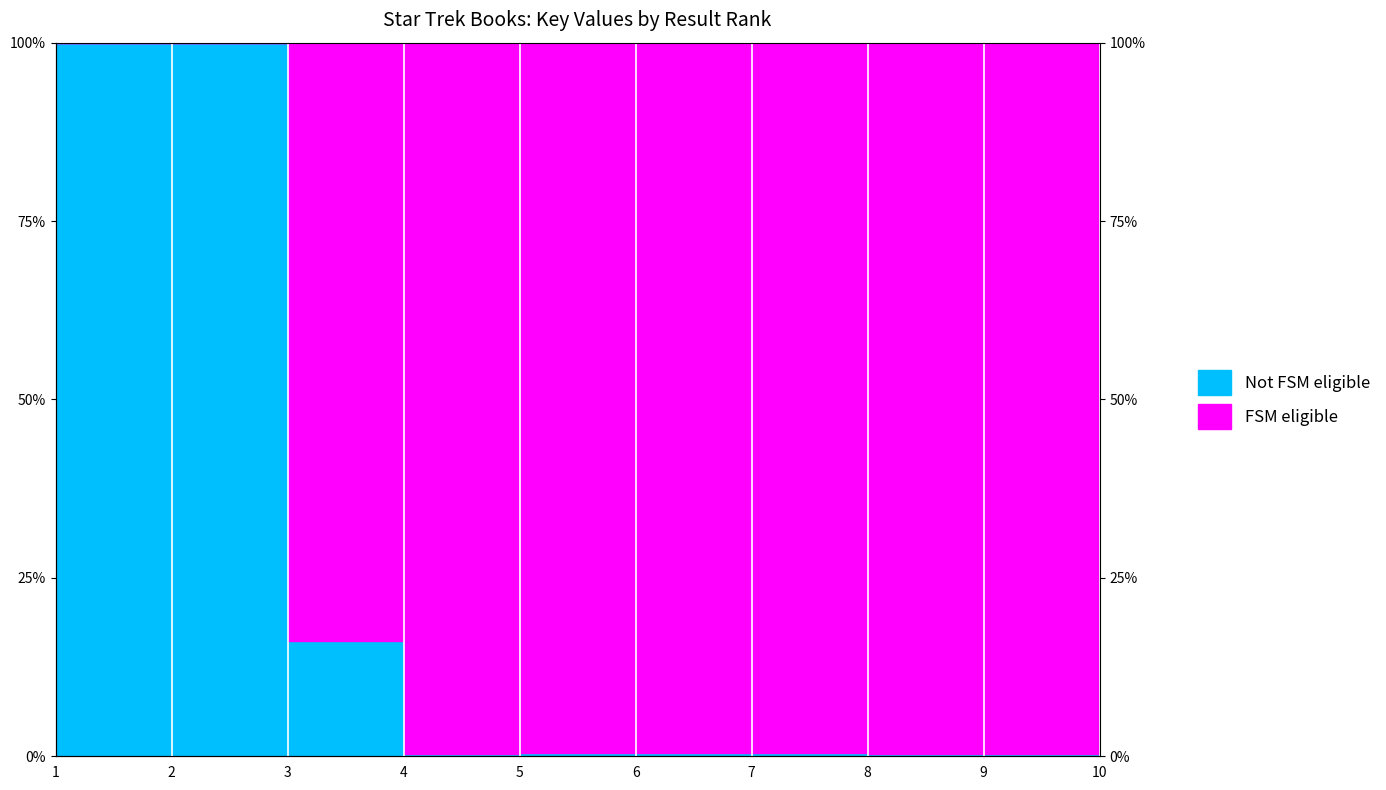

What is the difference between the values at 4 and 10?

0.3